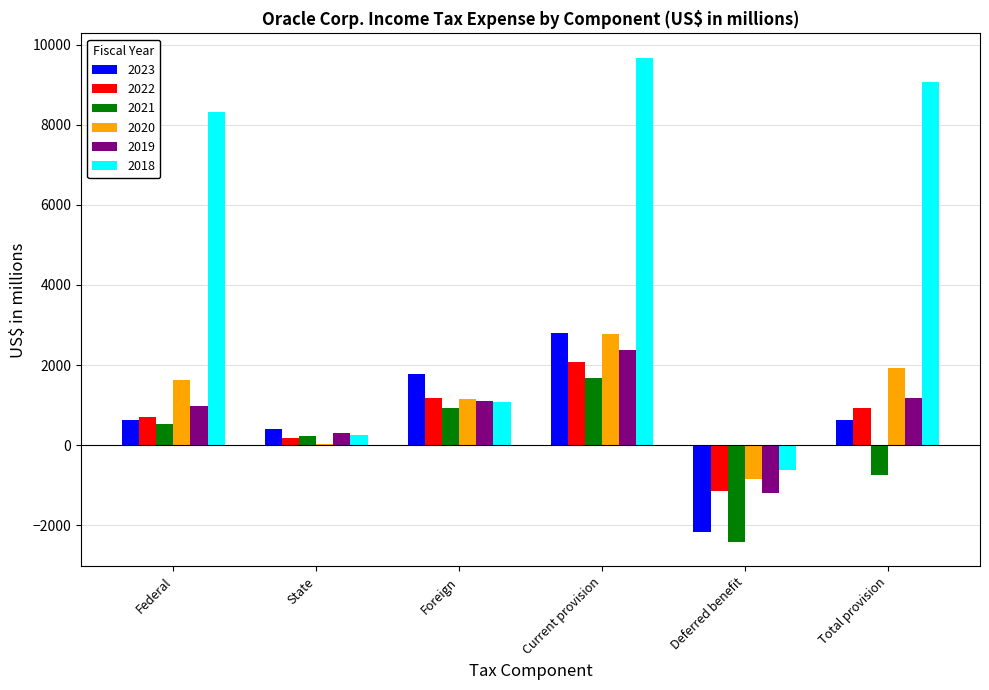

Are the bars horizontal?

No